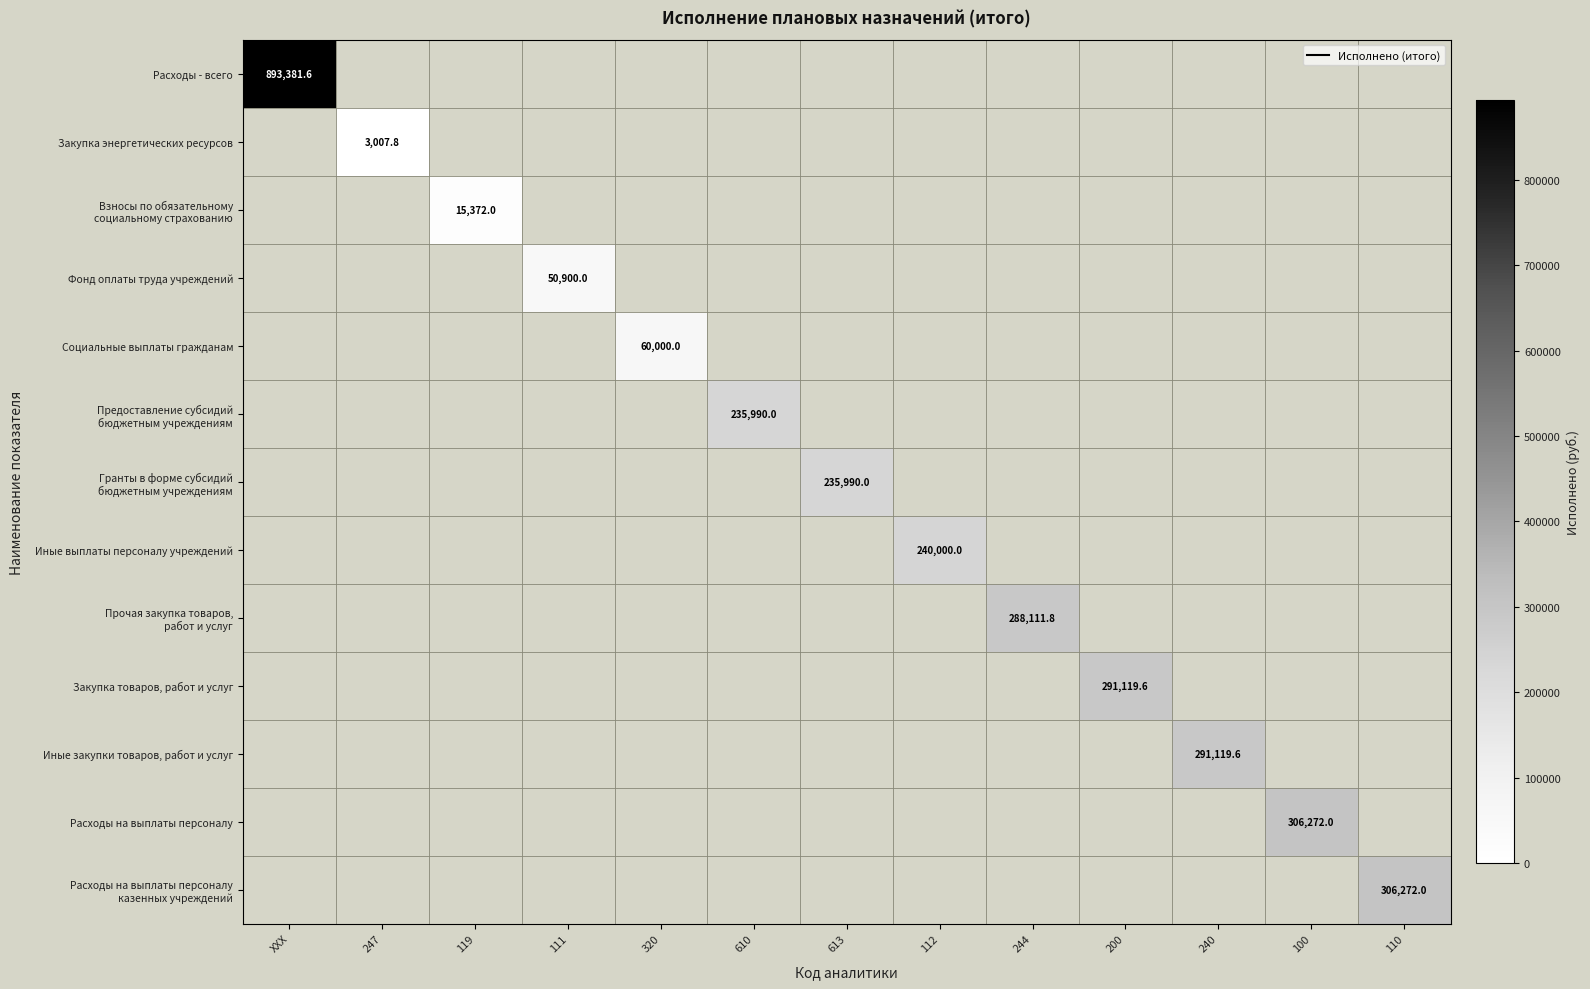

Which series has the largest total across all categories?

Расходы - всего